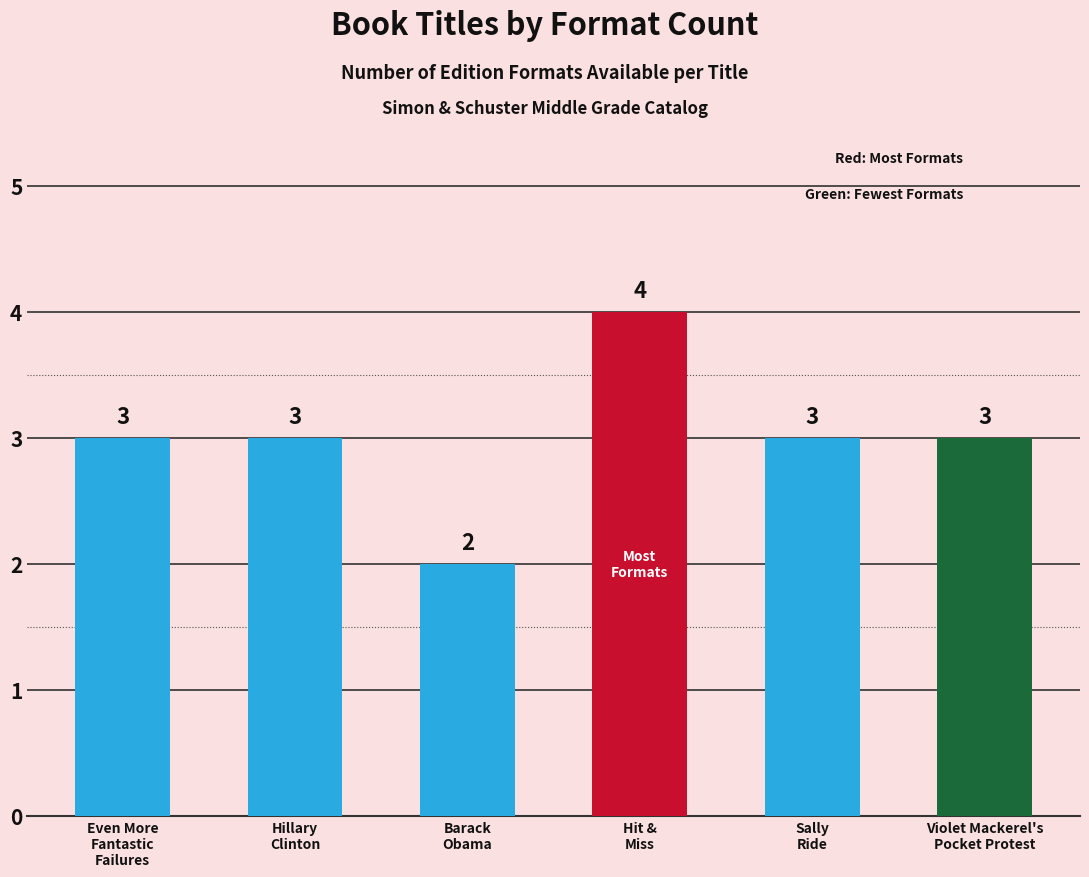

What is the maximum value shown in the chart?

4